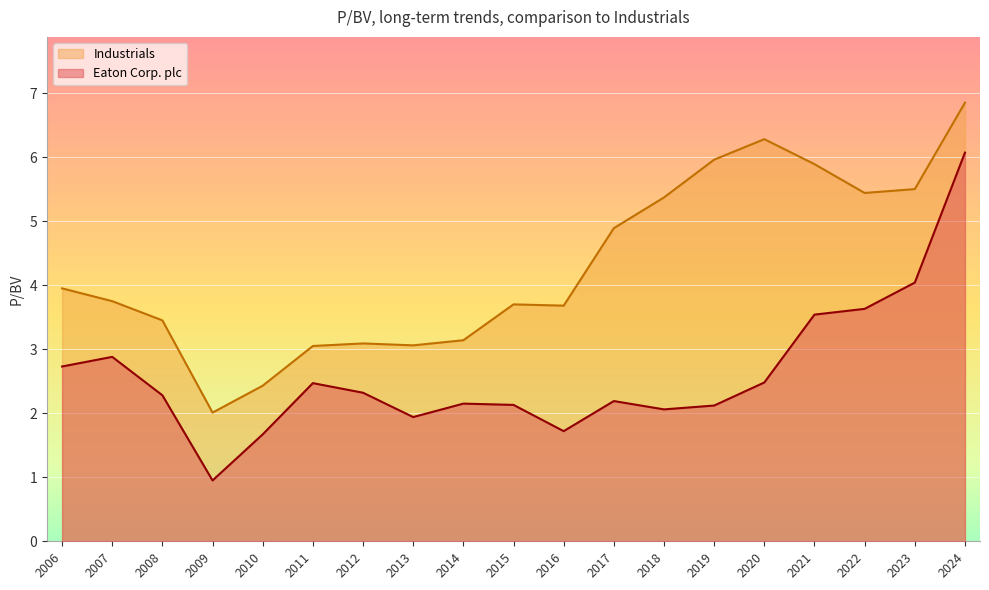

True or false: Eaton Corp. plc and Industrials cross at least once.

False